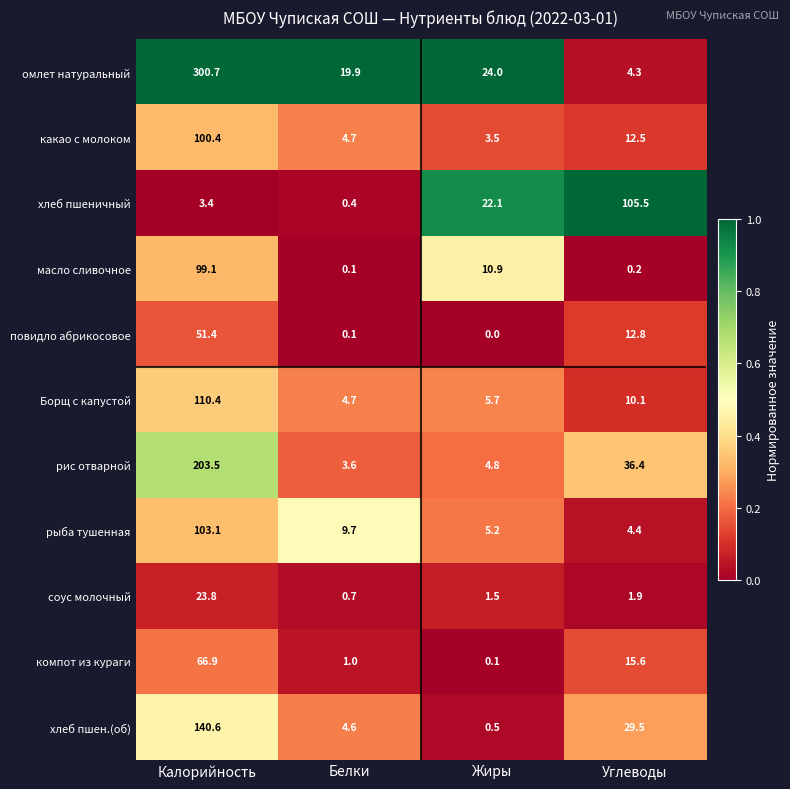

What is the difference between the maximum and minimum values in the рыба тушенная series?

98.7